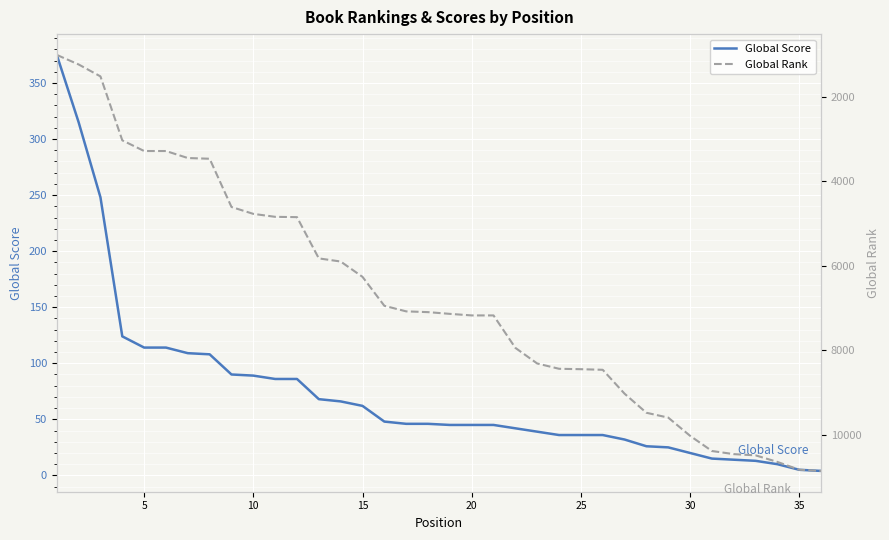

Which series has the largest total across all categories?

Global Rank